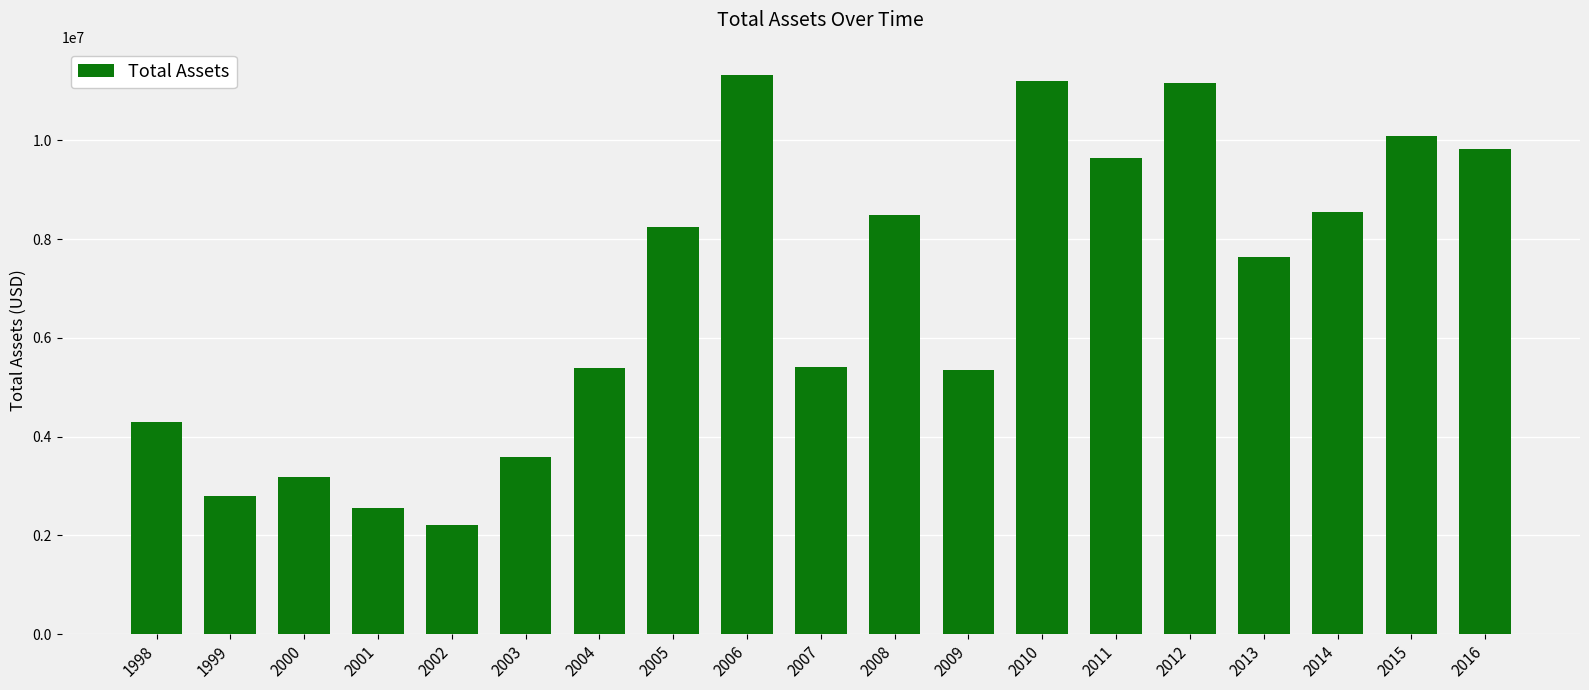

What is the greatest value displayed?

11328959